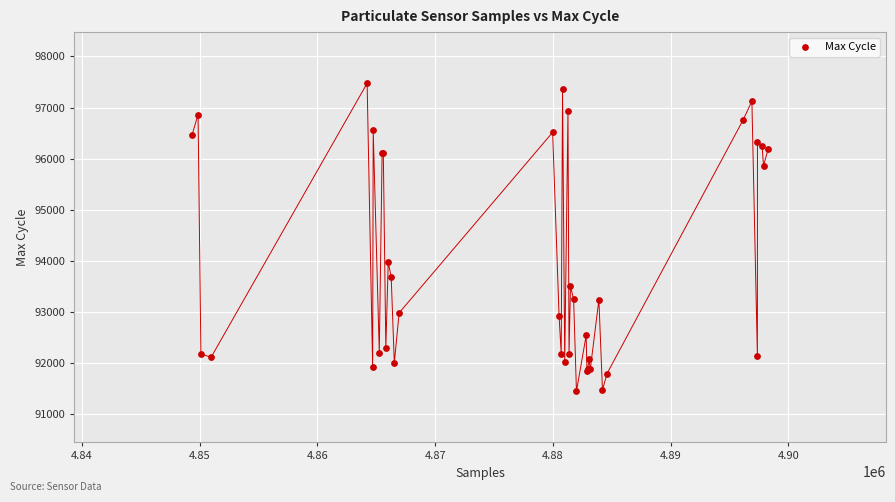

What Y value in the scatter plot is closest to 94464?

93977